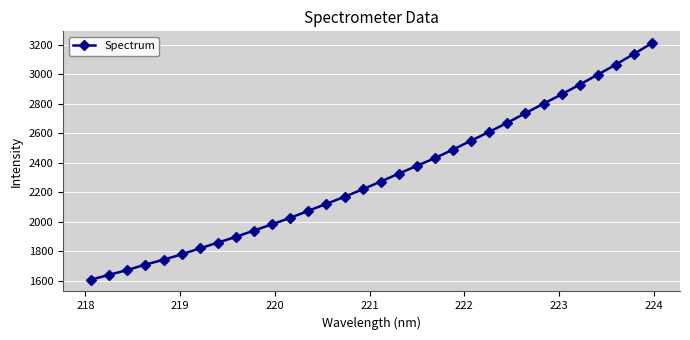

What is the value of the 30th point from the left?

3066.6